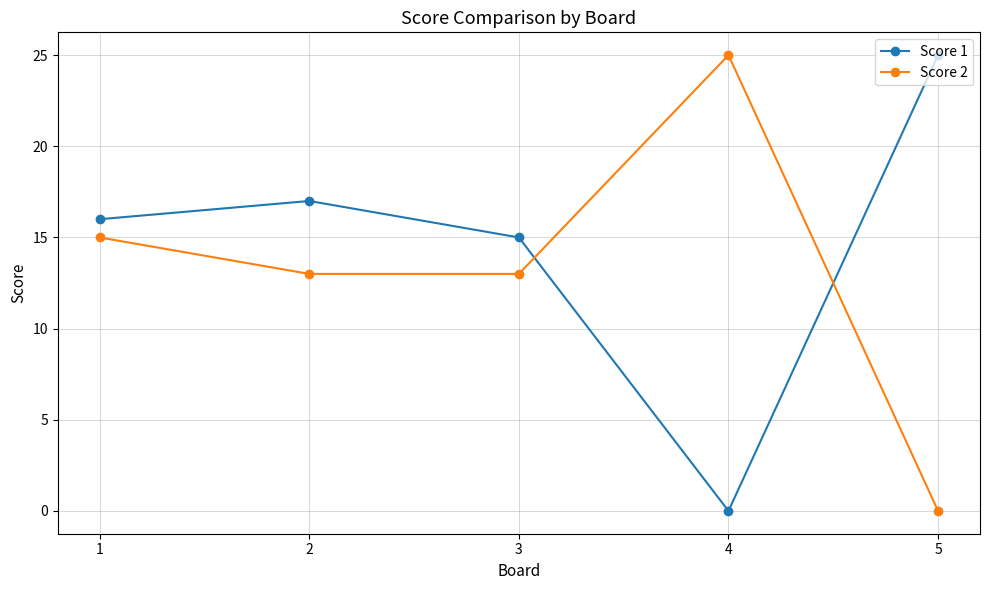

Reading left to right, list all the values displayed in this chart.

Score 1: 1=16	2=17	3=15	4=0	5=25
Score 2: 1=15	2=13	3=13	4=25	5=0